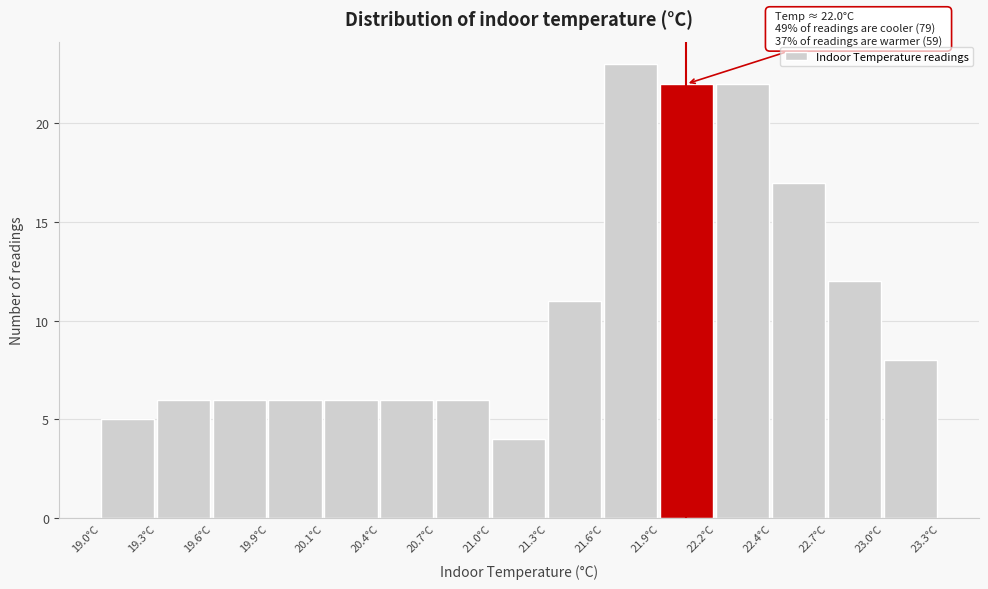

Which range on the x-axis has the tallest bar?

21.60 to 21.85